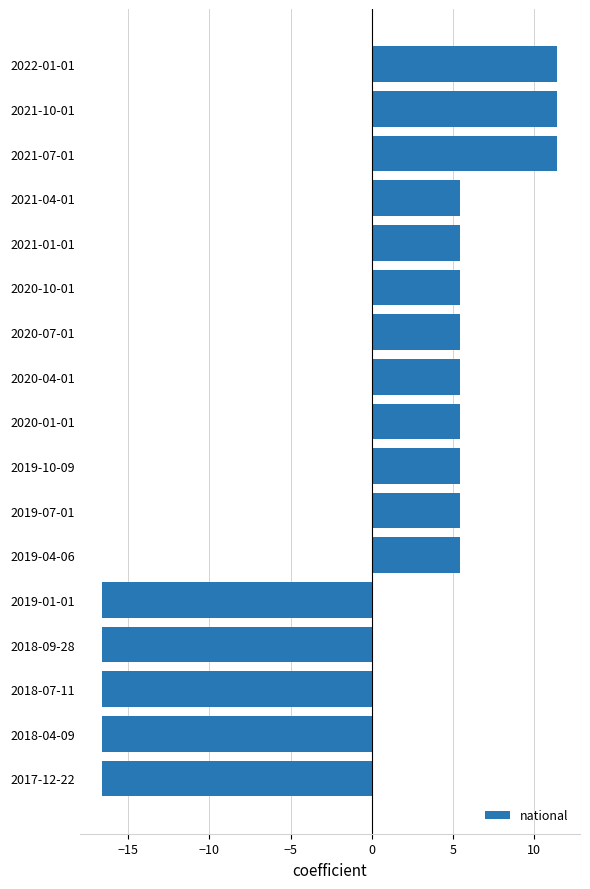

What is the difference between the second highest and second lowest values?

28.0